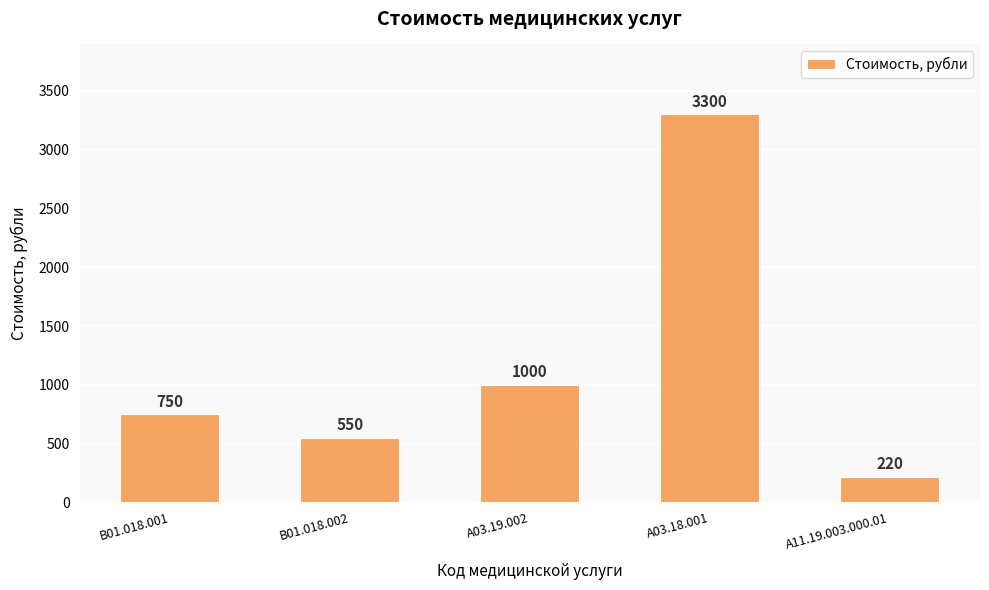

Which category has the lowest value across all series?

A11.19.003.000.01